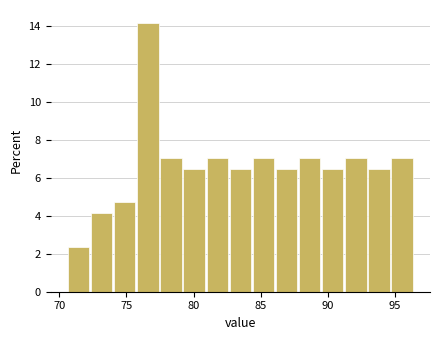

Around what value on the x-axis is the tallest bar? Give the approximate position of its centre, as read against the axis.

76.5